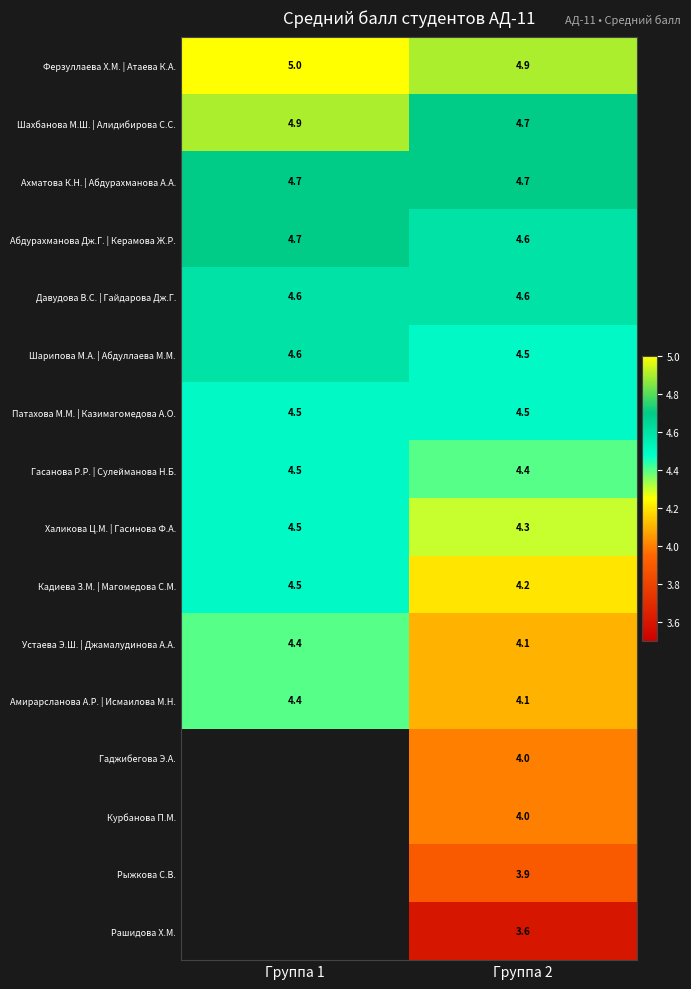

What is the total value across all series at Группа 2?

69.1